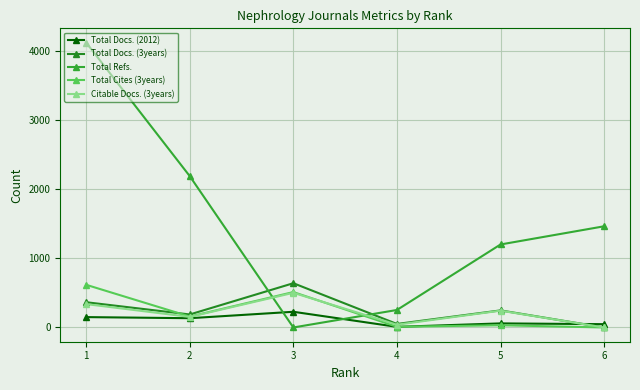

True or false: Total Cites (3years) has more than 0 points higher than both neighbors.

True